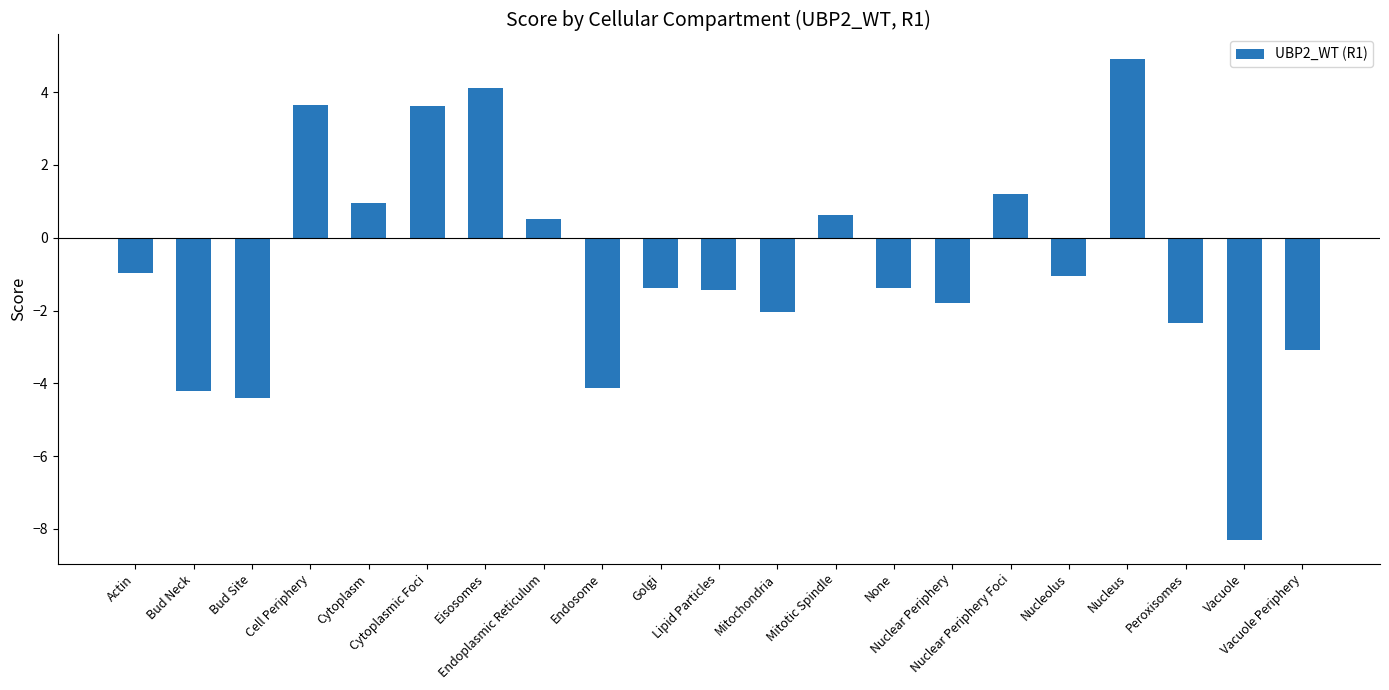

Which label corresponds to the smallest value in the chart?

Vacuole